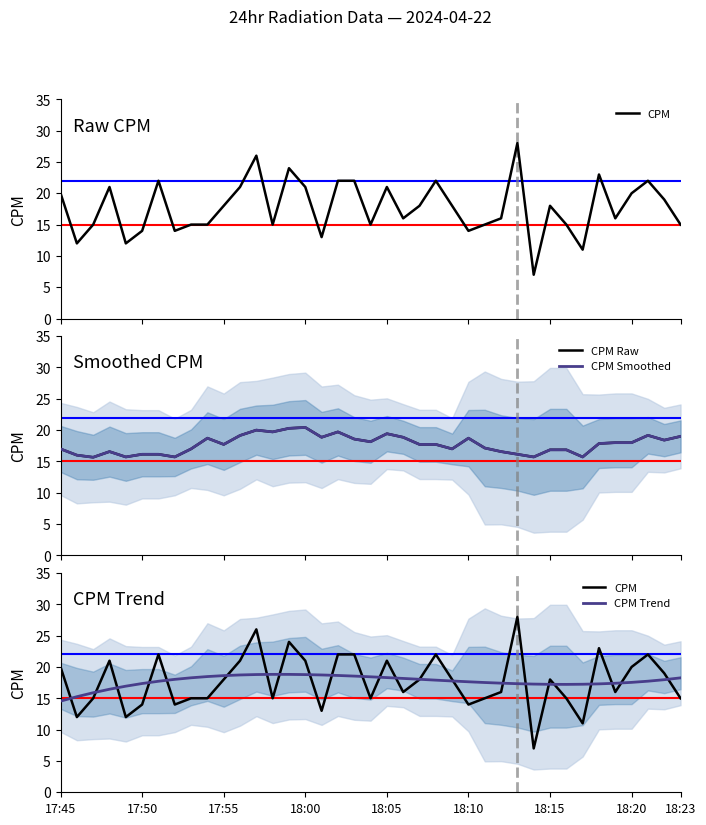

At how many categories does at least one series exceed 14?

39